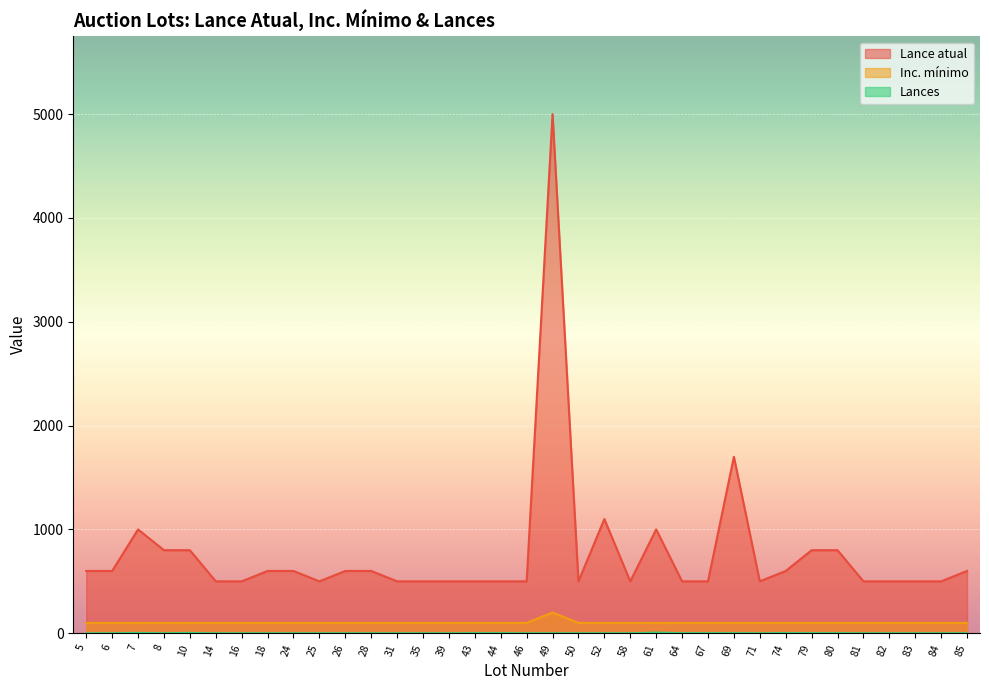

Reading left to right, what are all the values shown in this chart?

Lance atual: 600	600	1000	800	800	500	500	600	600	500	600	600	500	500	500	500	500	500	5000	500	1100	500	1000	500	500	1700	500	600	800	800	500	500	500	500	600
Inc. mínimo: 100	100	100	100	100	100	100	100	100	100	100	100	100	100	100	100	100	100	200	100	100	100	100	100	100	100	100	100	100	100	100	100	100	100	100
Lances: 0	0	3	0	3	0	0	0	0	0	0	0	0	0	0	1	1	0	0	0	0	0	6	1	1	1	0	2	1	1	0	0	0	0	0